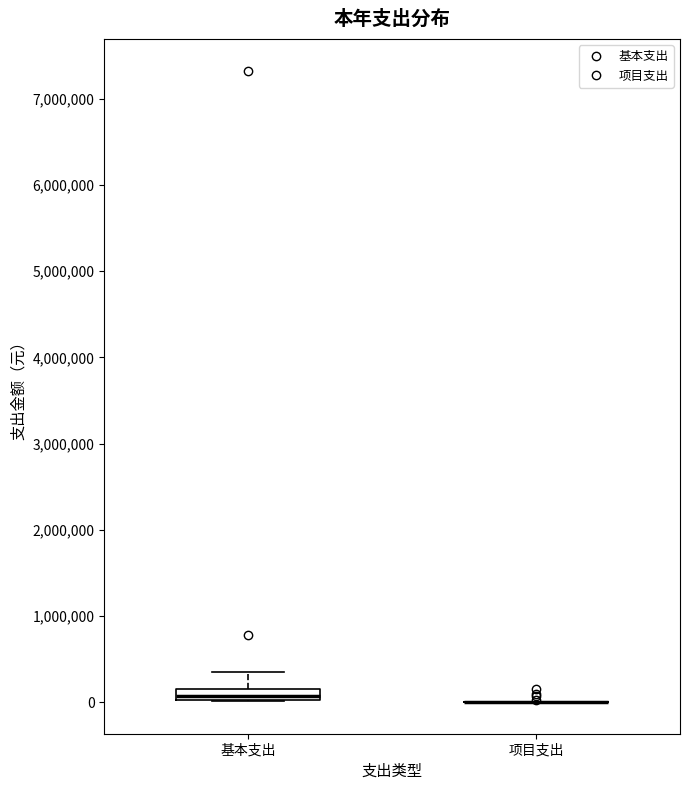

Which box is the tallest, from its lower edge to its upper edge?

基本支出